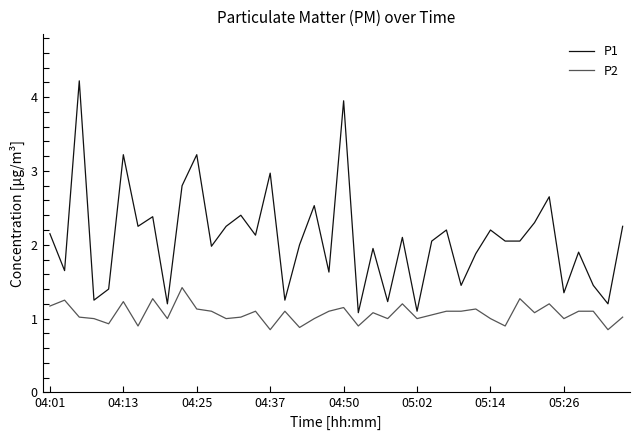

How many lines are shown in the chart?

2